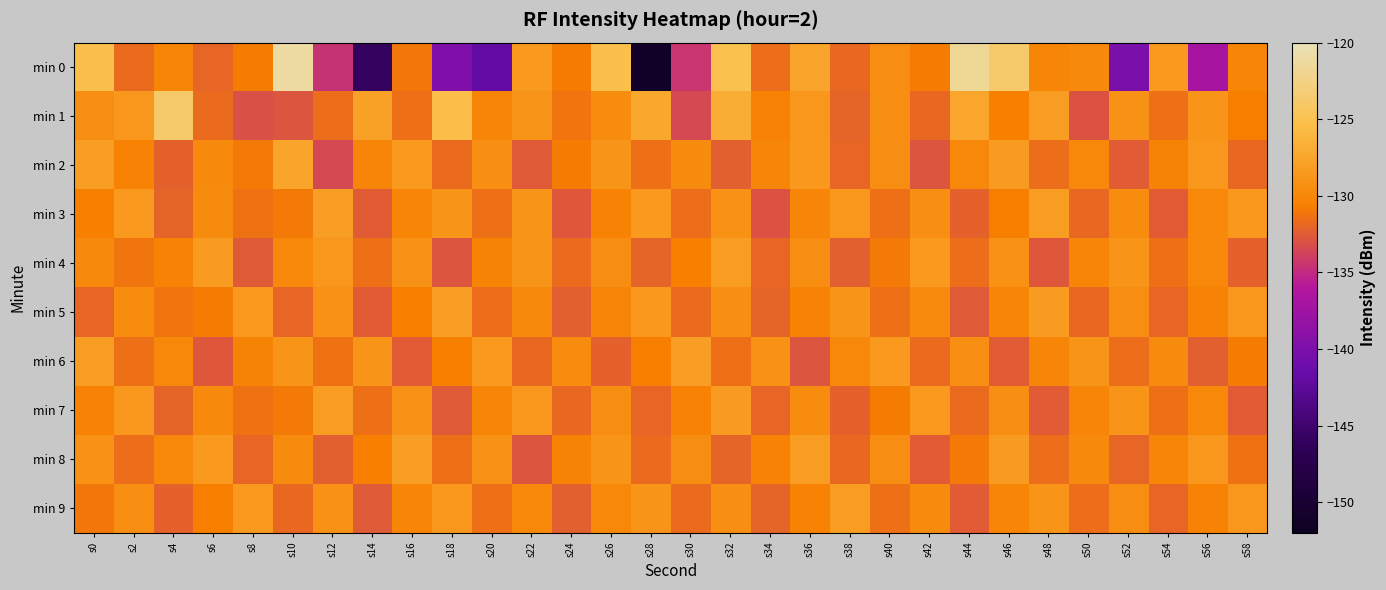

List the series in order of their peak value, highest first.

min 0, min 1, min 2, min 3, min 5, min 6, min 8, min 4, min 7, min 9